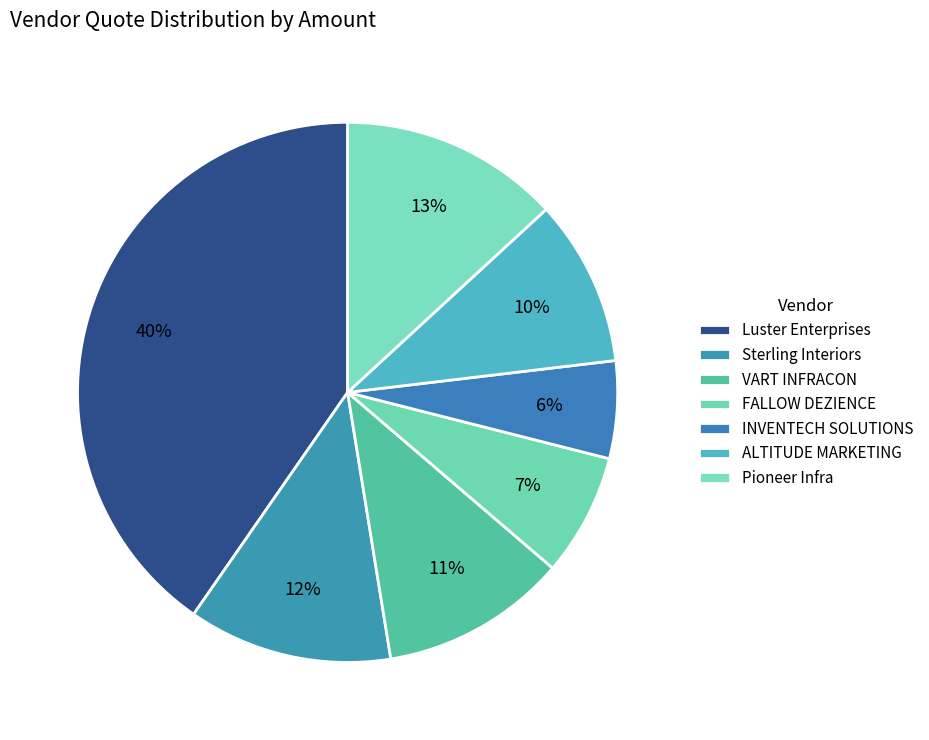

Count the number of slices in the pie.

7